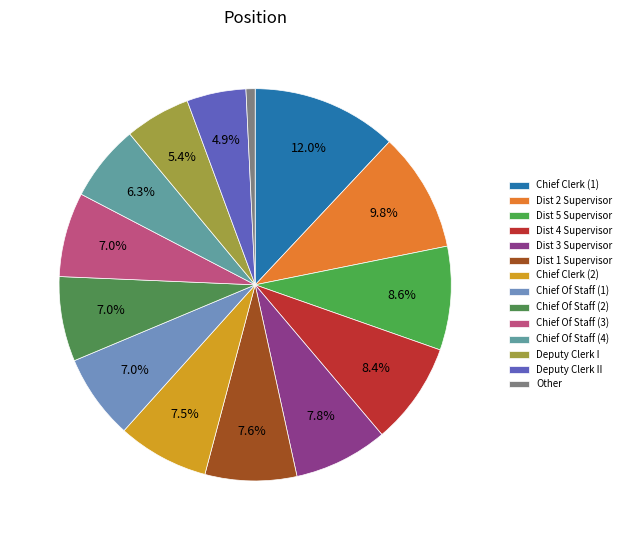

To the nearest percent, what is the difference between the largest and smallest slice percentages?

11%